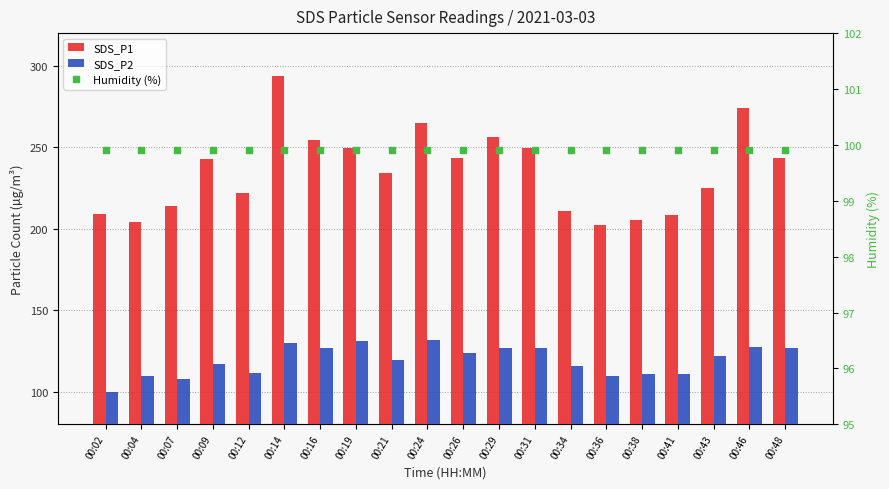

How many distinct data groups are displayed?

3